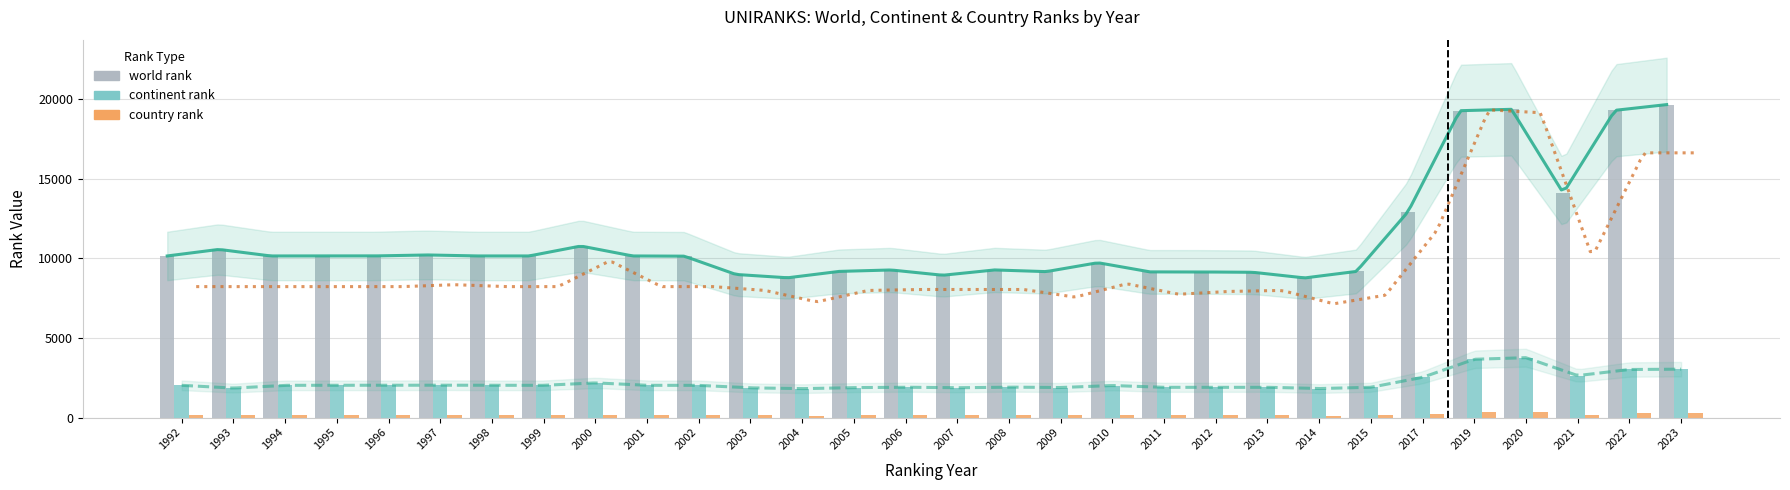

Is the value of continent rank at 2013 greater than the value of world rank at 2012?

No